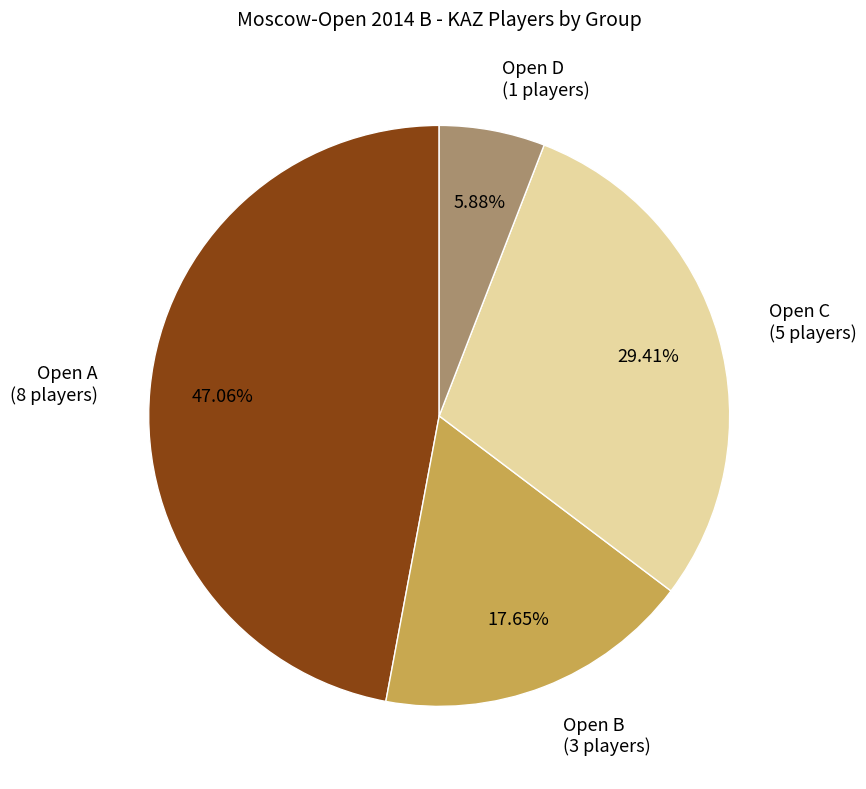

Which has a higher value, Open B or Open D?

Open B